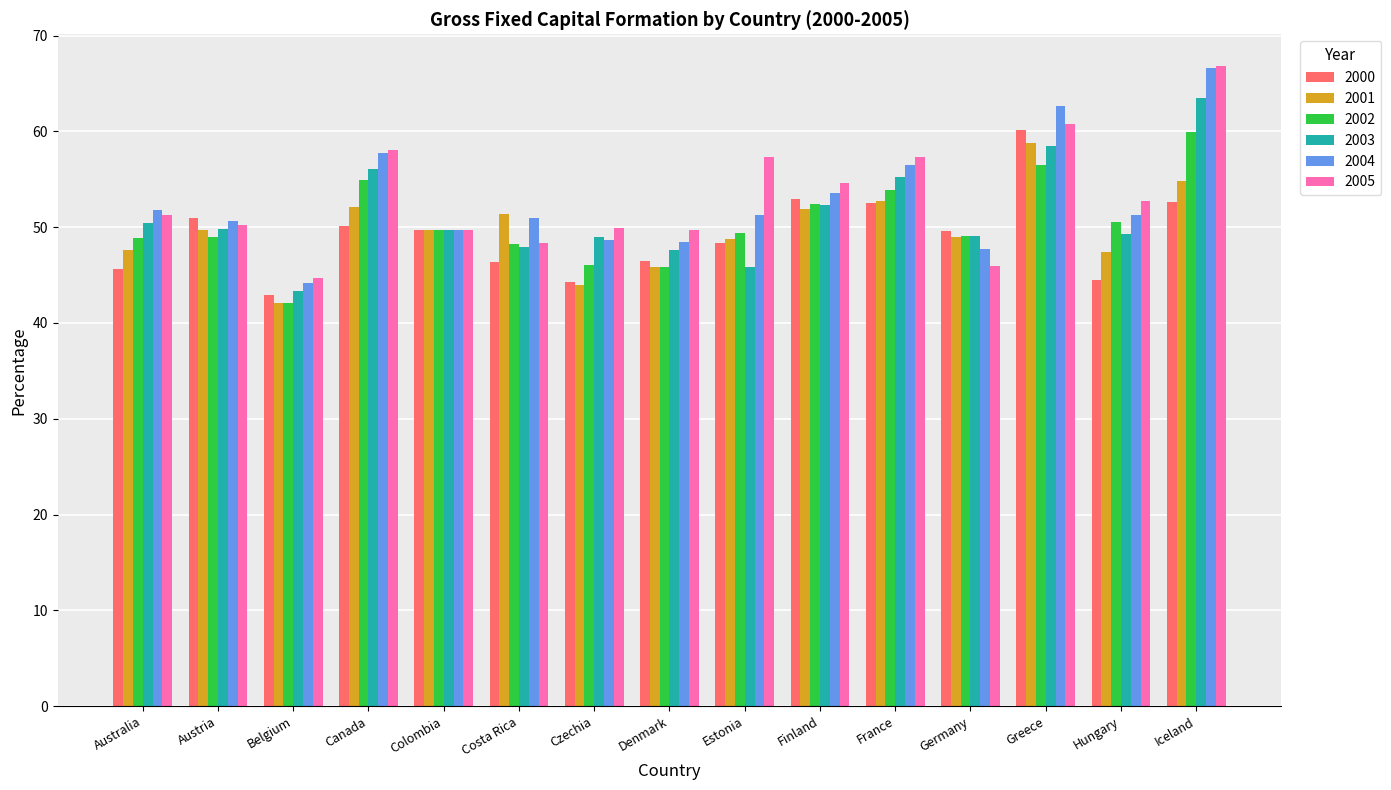

Between Canada and Colombia, which series saw the biggest shift?

2005